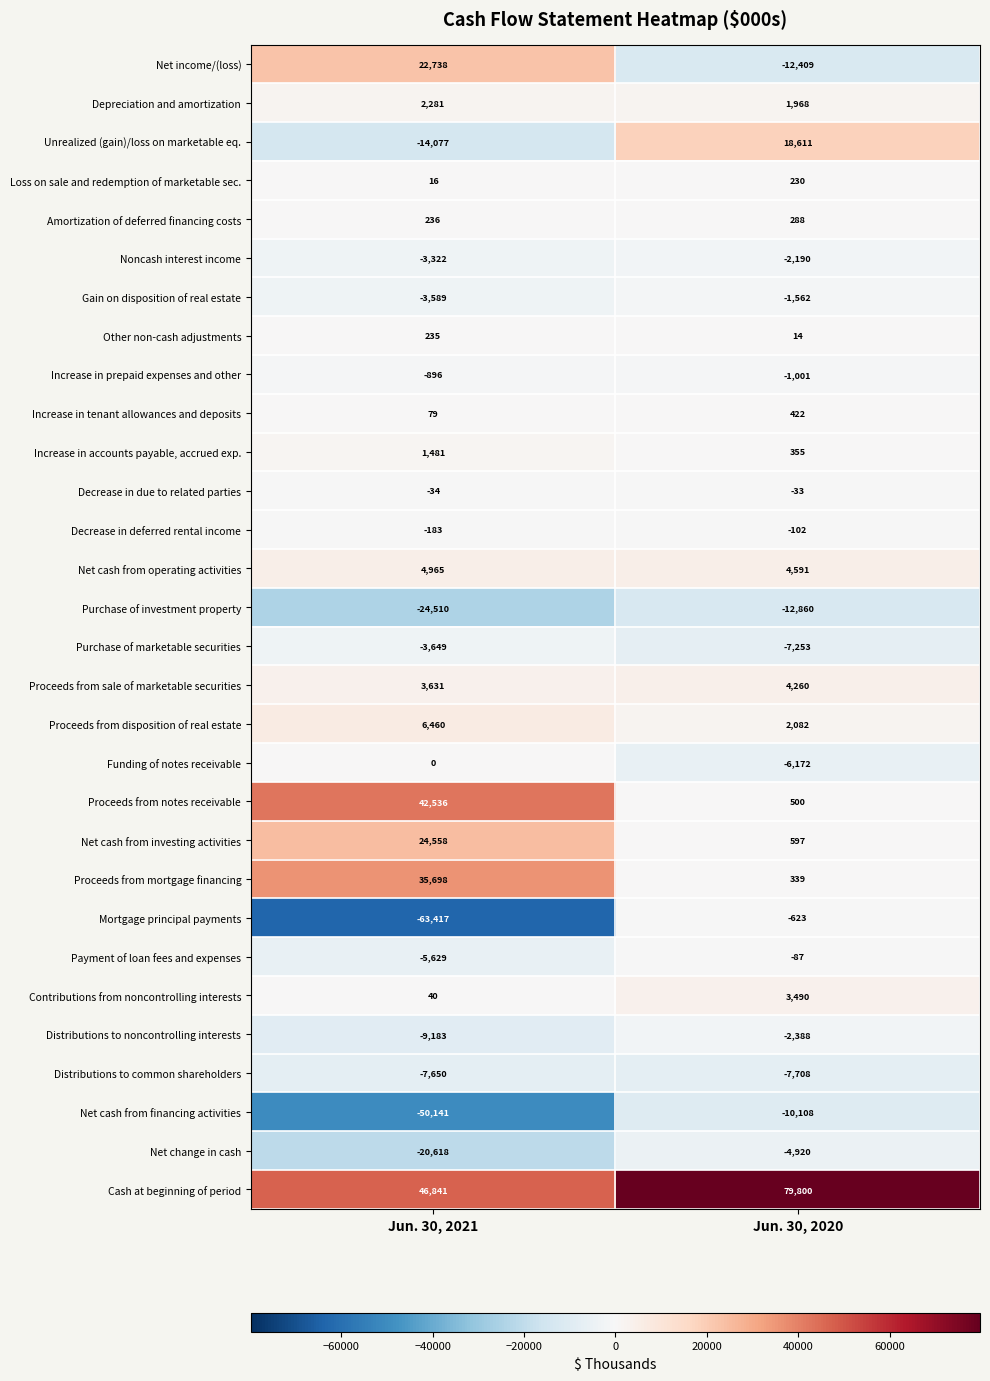

Rank the series at Jun. 30, 2021 from lowest to highest value.

Mortgage principal payments, Net cash from financing activities, Purchase of investment property, Net change in cash, Unrealized (gain)/loss on marketable eq., Distributions to noncontrolling interests, Distributions to common shareholders, Payment of loan fees and expenses, Purchase of marketable securities, Gain on disposition of real estate, Noncash interest income, Increase in prepaid expenses and other, Decrease in deferred rental income, Decrease in due to related parties, Funding of notes receivable, Loss on sale and redemption of marketable sec., Contributions from noncontrolling interests, Increase in tenant allowances and deposits, Other non-cash adjustments, Amortization of deferred financing costs, Increase in accounts payable, accrued exp., Depreciation and amortization, Proceeds from sale of marketable securities, Net cash from operating activities, Proceeds from disposition of real estate, Net income/(loss), Net cash from investing activities, Proceeds from mortgage financing, Proceeds from notes receivable, Cash at beginning of period